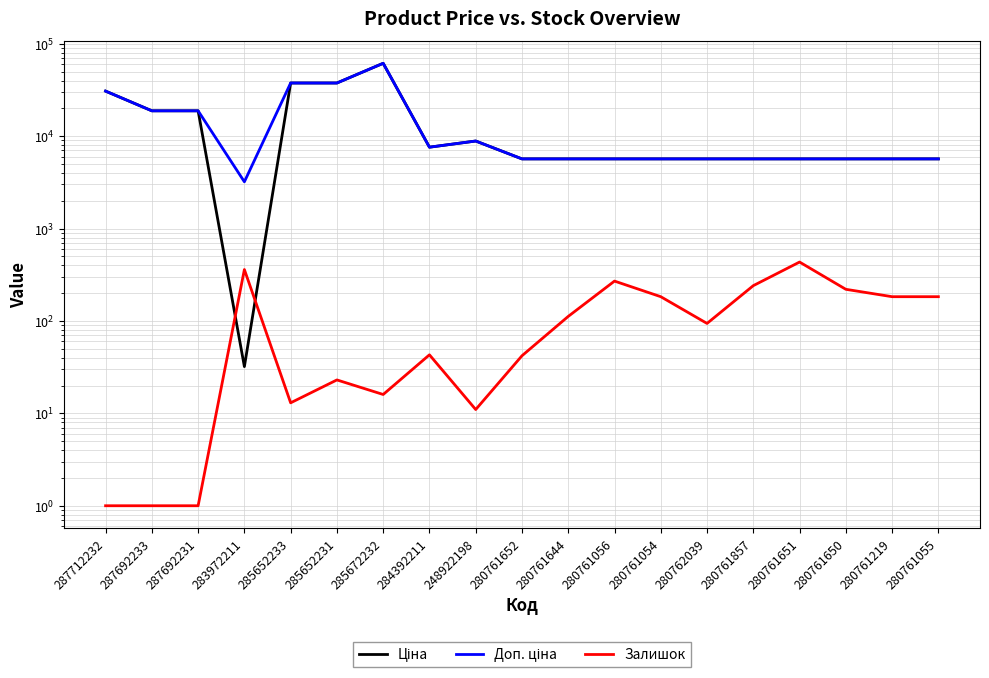

What is the difference between the Ціна values at 280761650 and 285672232?

55760.4